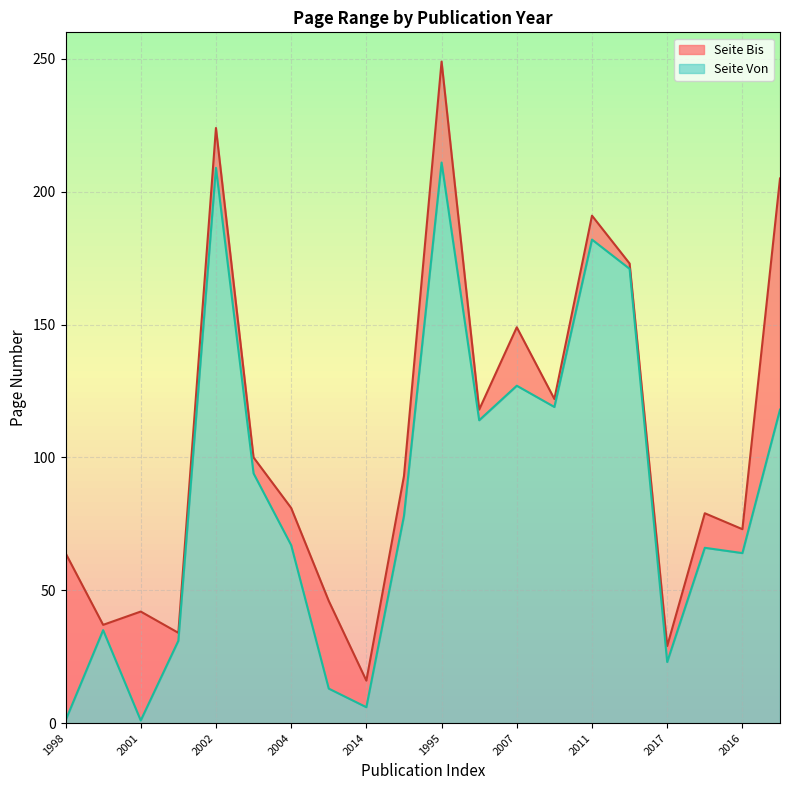

True or false: Seite Von and Seite Bis intersect in this chart.

False